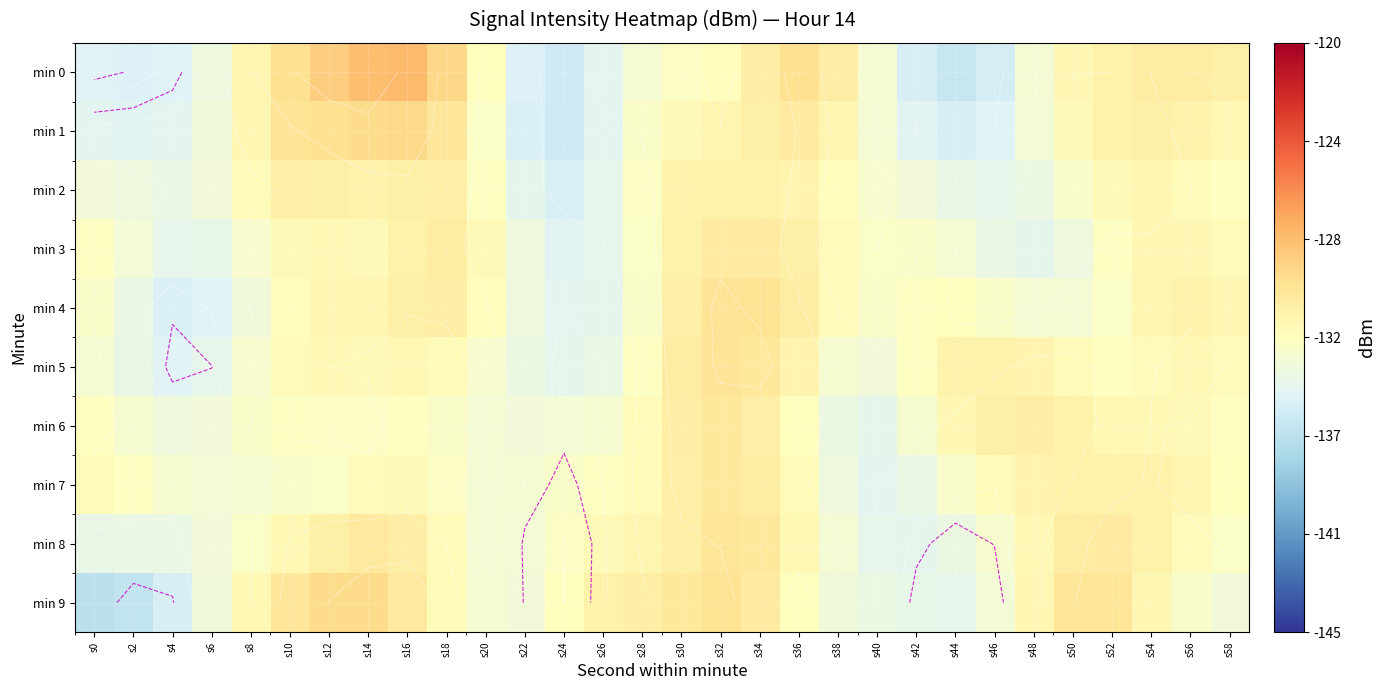

The value of min 4 at s30 is -53.2. True or false?

False